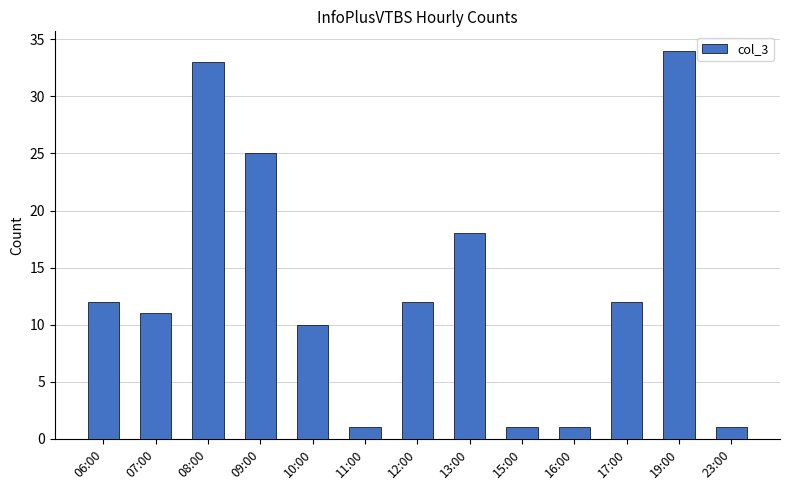

The chart shows a value of 12 at 17:00. True or false?

True